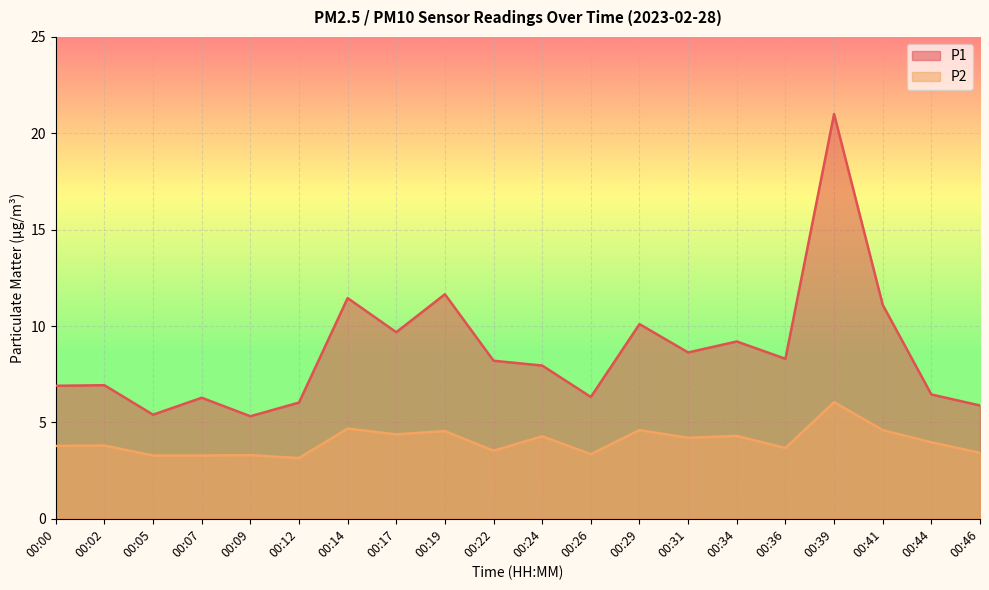

What is the sum of all P2 values?

80.2